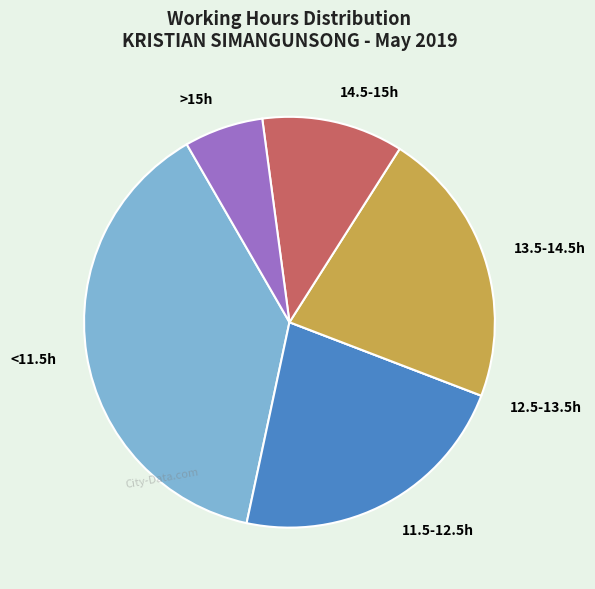

What is the largest slice in the pie chart?

<11.5h